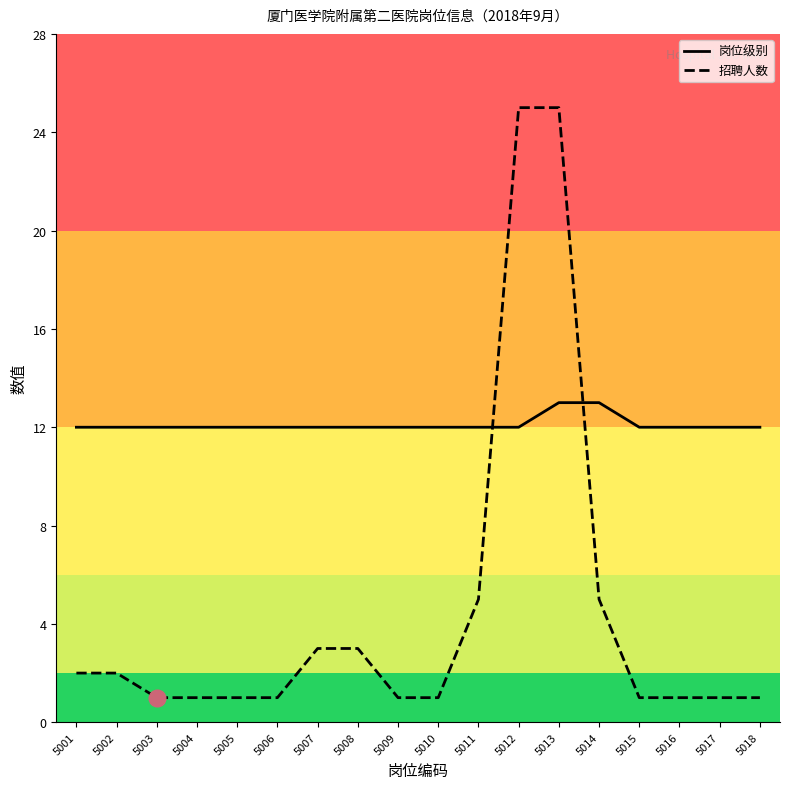

What value does the 招聘人数 series have at 5012, to the nearest 5?

25